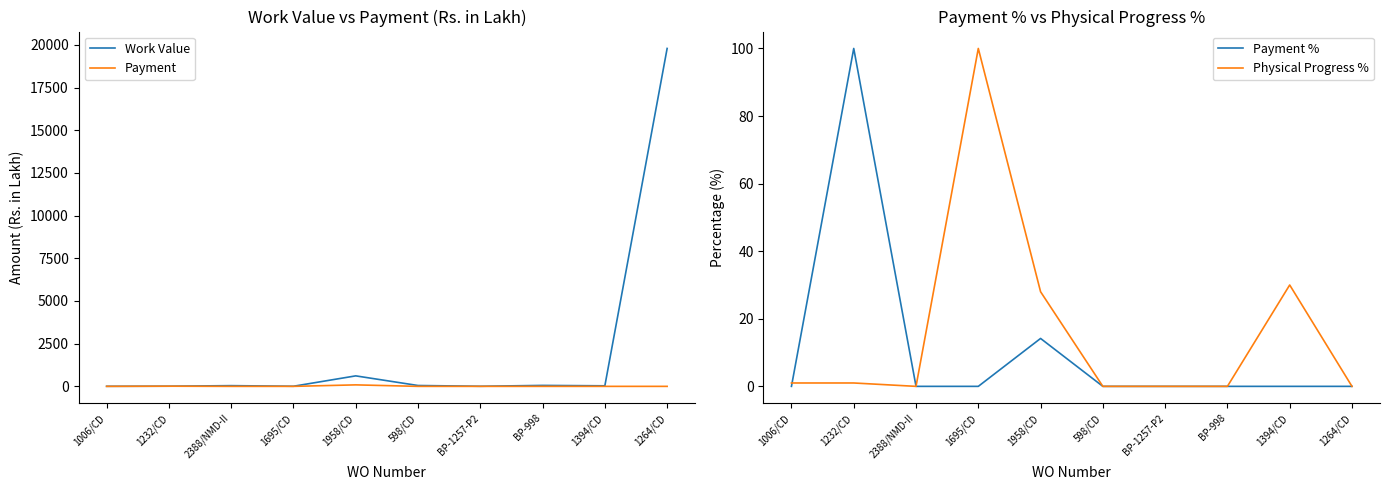

Which has a higher value, 2388/NMD-II or 1958/CD?

1958/CD